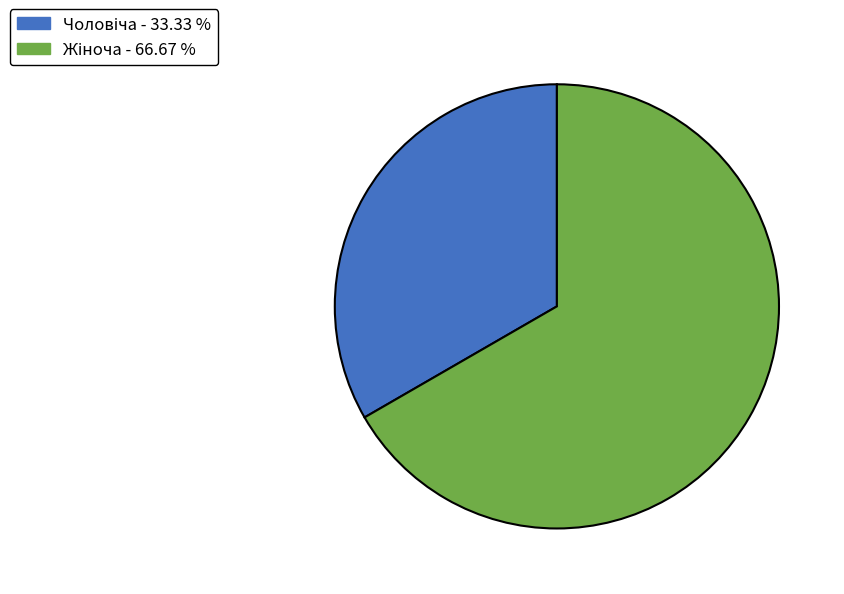

Is there any slice that represents more than half of the pie?

Yes